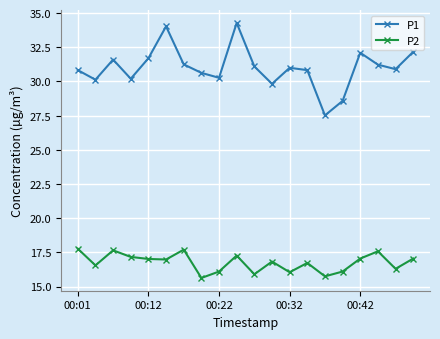

What is the value of the P1 point at the 5th from the left?

31.7